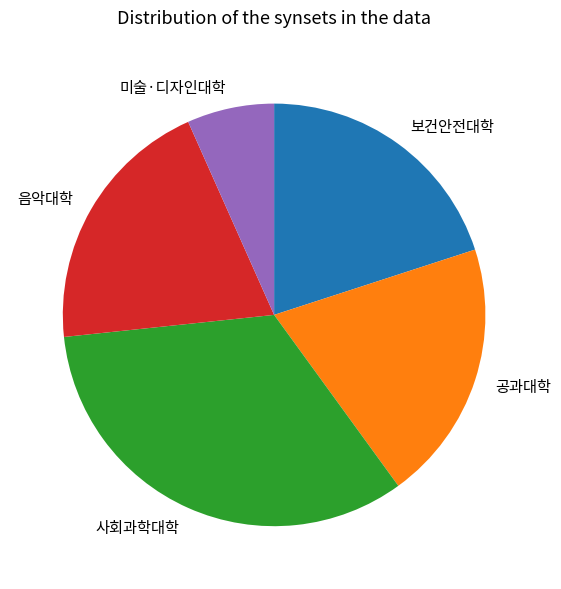

Count the number of slices in the pie.

5